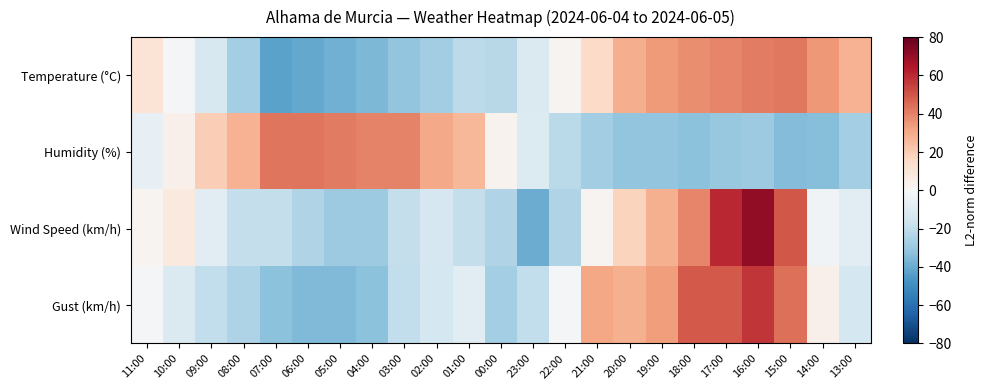

What is the total value across all series at 14:00?

2.5